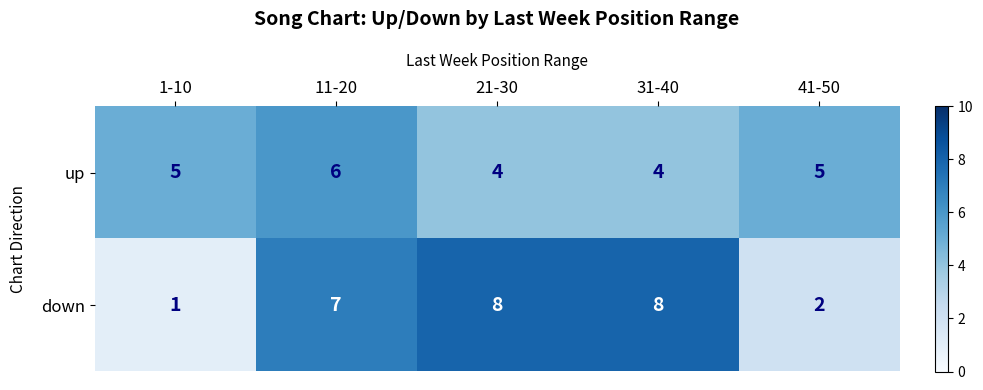

Which label corresponds to the smallest value in the chart?

1-10